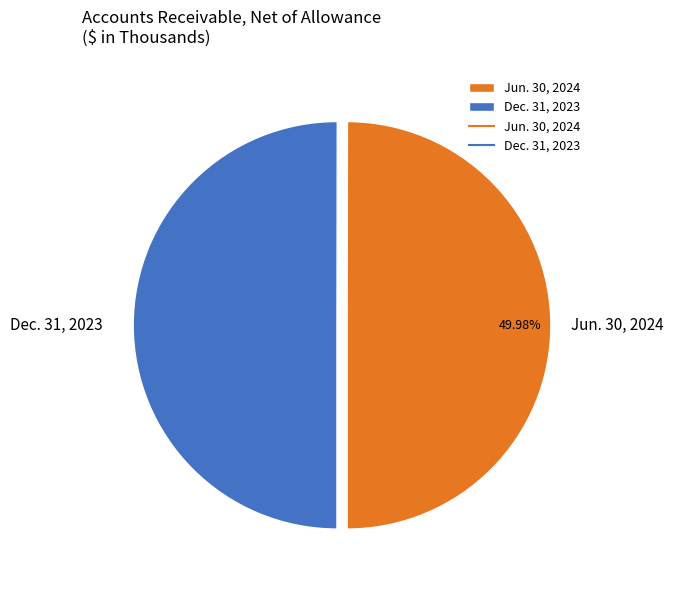

Rank the categories by value from lowest to highest.

Jun. 30, 2024, Dec. 31, 2023